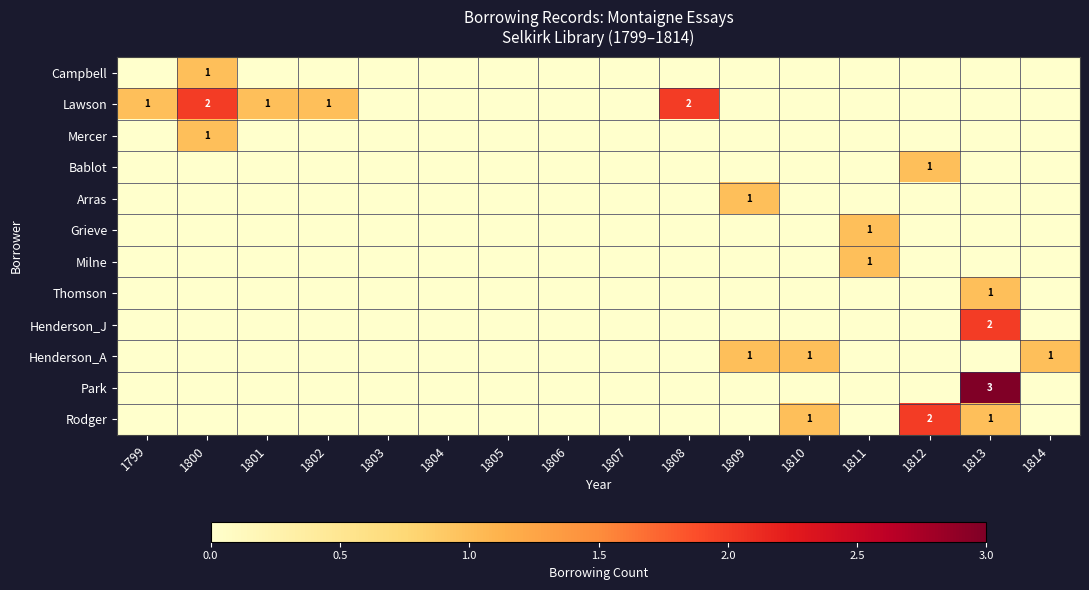

What is the difference between the highest and lowest values at 1809?

1